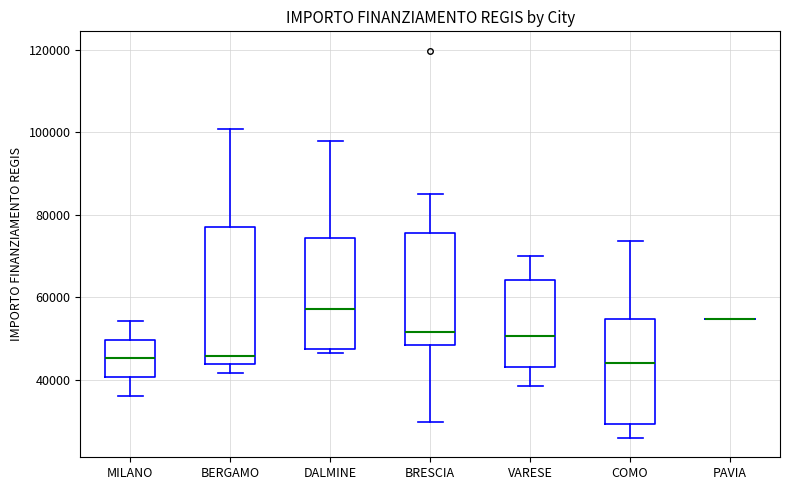

Reading left to right, read every box against the y-axis: the position of its median line, the range the box covers, and the ends of its whiskers. The values are not printed on the chart, so give them approximately, as read against the axis.

MILANO: median 46000, box 40000 to 50000, whiskers 36000 to 54000
BERGAMO: median 46000, box 44000 to 78000, whiskers 42000 to 100000
DALMINE: median 58000, box 48000 to 74000, whiskers 46000 to 98000
BRESCIA: median 52000, box 48000 to 76000, whiskers 30000 to 84000
VARESE: median 50000, box 44000 to 64000, whiskers 38000 to 70000
COMO: median 44000, box 30000 to 54000, whiskers 26000 to 74000
PAVIA: box collapsed to a line at 54000, whiskers 54000 to 54000